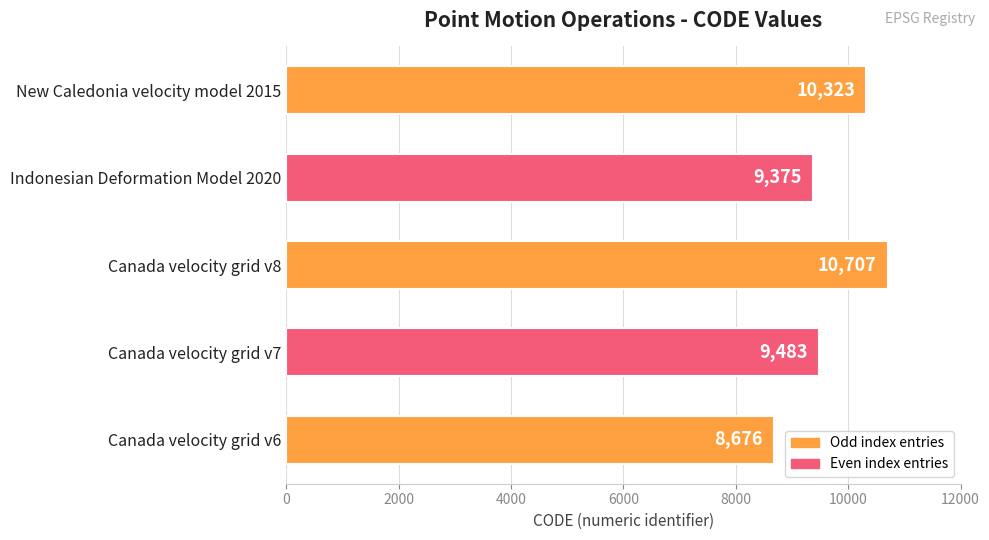

What is the smallest value displayed?

8676